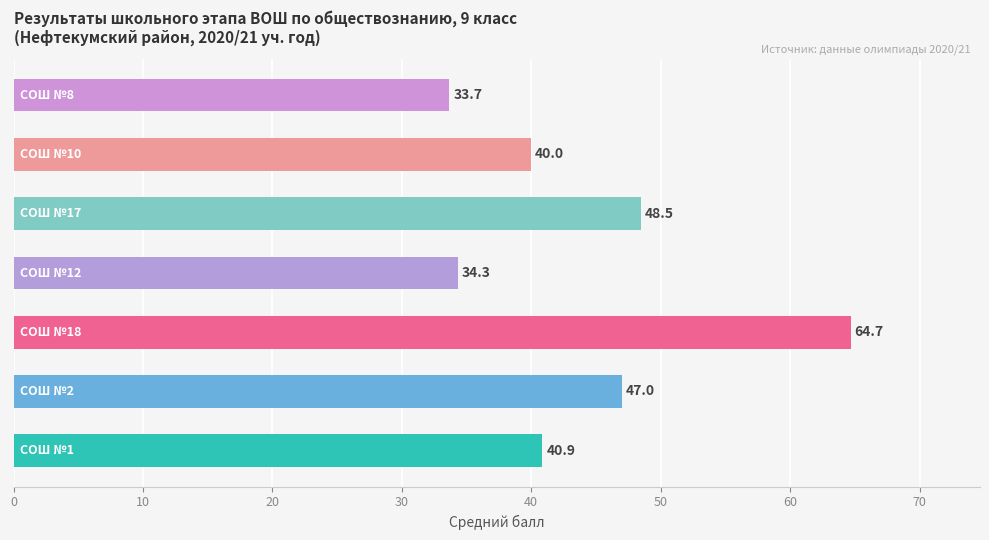

What is the difference between the second highest and minimum values?

14.8